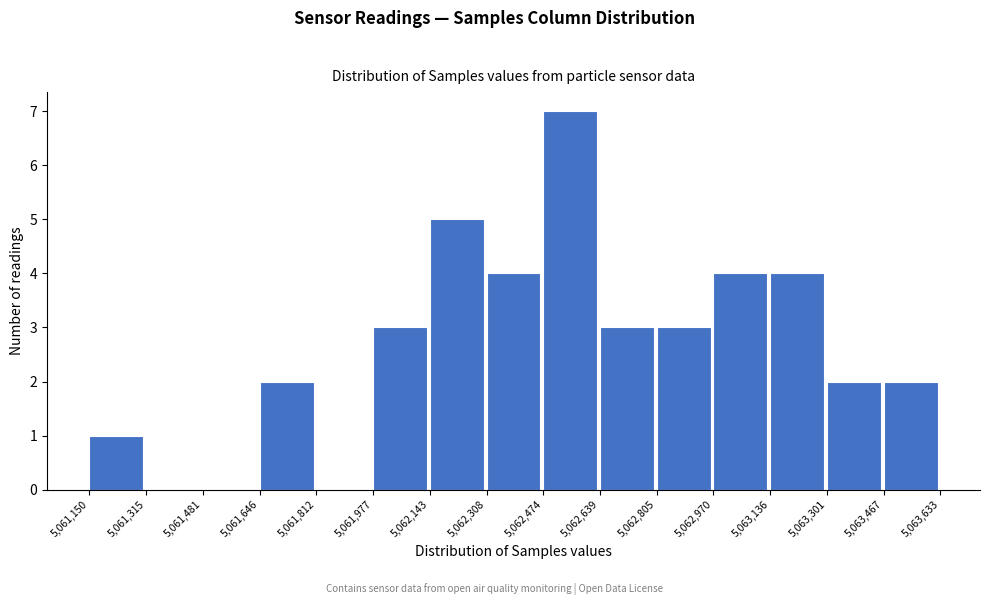

Reading left to right, list every bar in this chart as the range it spans on the x-axis followed by its height. The values are not printed on the chart, so give them approximately, as read against the axis.

5,061,150 to 5,061,315: 1
5,061,315 to 5,061,481: 0
5,061,481 to 5,061,646: 0
5,061,646 to 5,061,812: 2
5,061,812 to 5,061,977: 0
5,061,977 to 5,062,143: 3
5,062,143 to 5,062,308: 5
5,062,308 to 5,062,474: 4
5,062,474 to 5,062,639: 7
5,062,639 to 5,062,805: 3
5,062,805 to 5,062,970: 3
5,062,970 to 5,063,136: 4
5,063,136 to 5,063,301: 4
5,063,301 to 5,063,467: 2
5,063,467 to 5,063,633: 2